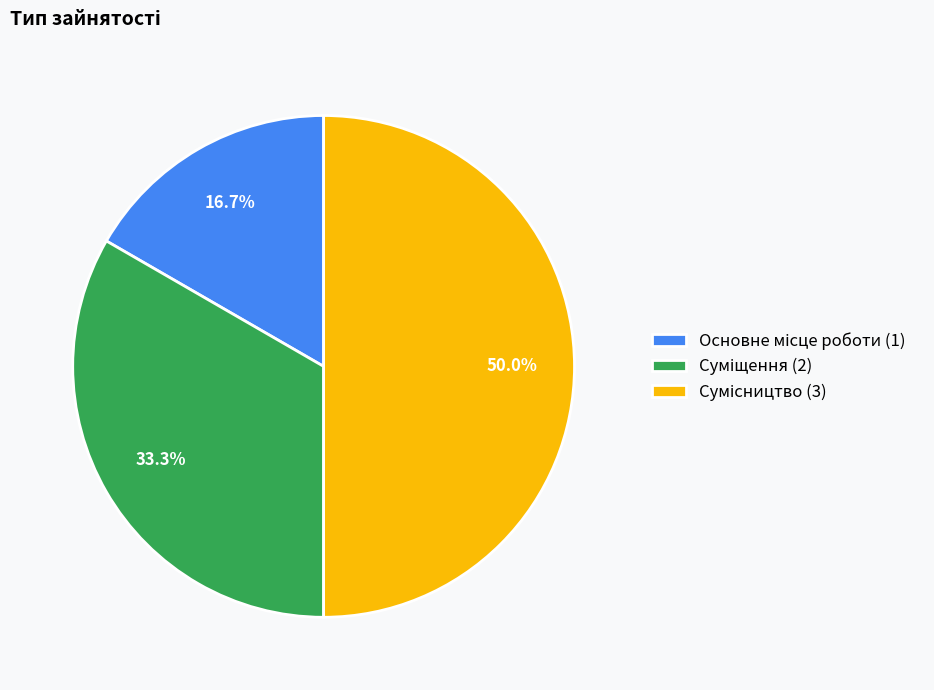

Count the number of slices in the pie.

3